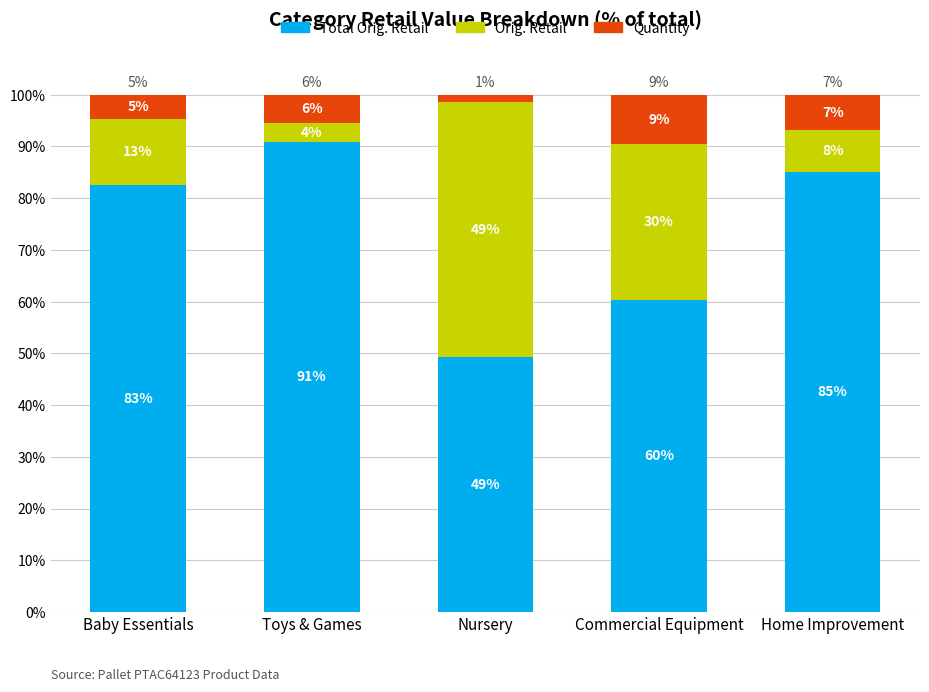

What are all the series names shown in the legend?

Total Orig. Retail, Orig. Retail, Quantity